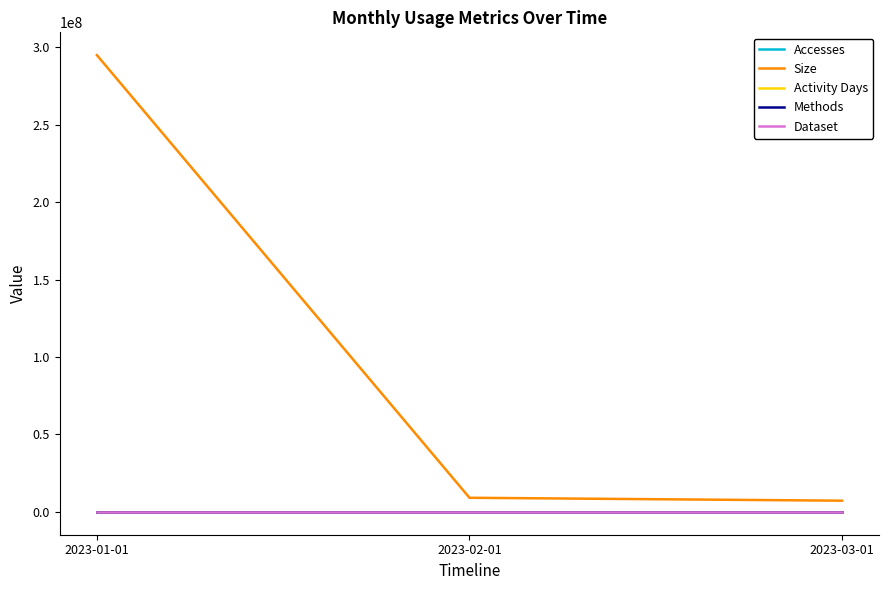

What position from the left is 2023-03-01?

3